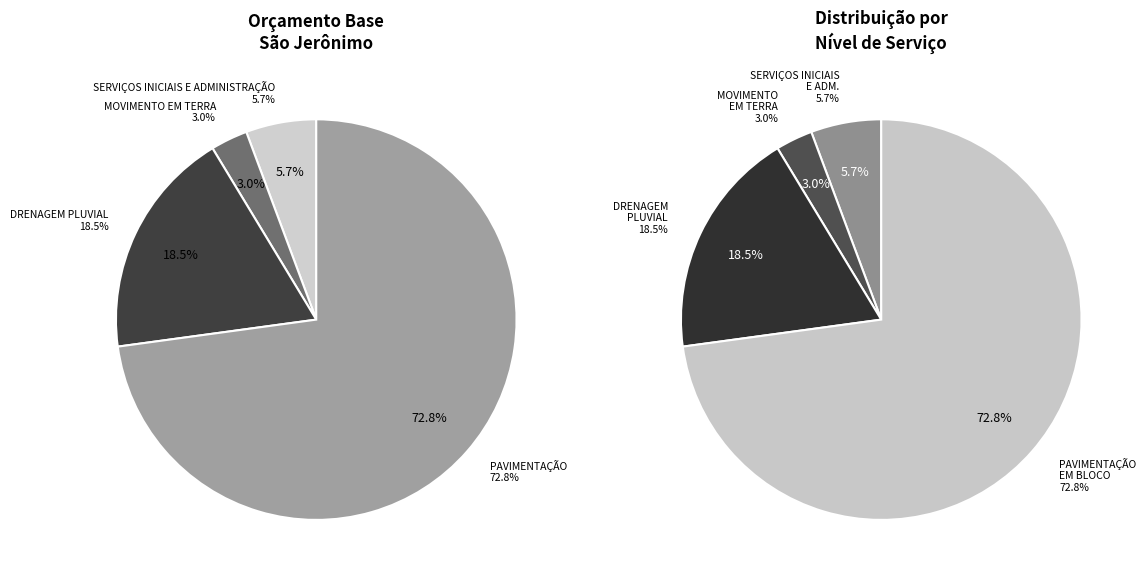

To the nearest percent, what is the difference between the MOVIMENTO EM TERRA and SERVIÇOS INICIAIS E ADMINISTRAÇÃO slice percentages?

3%